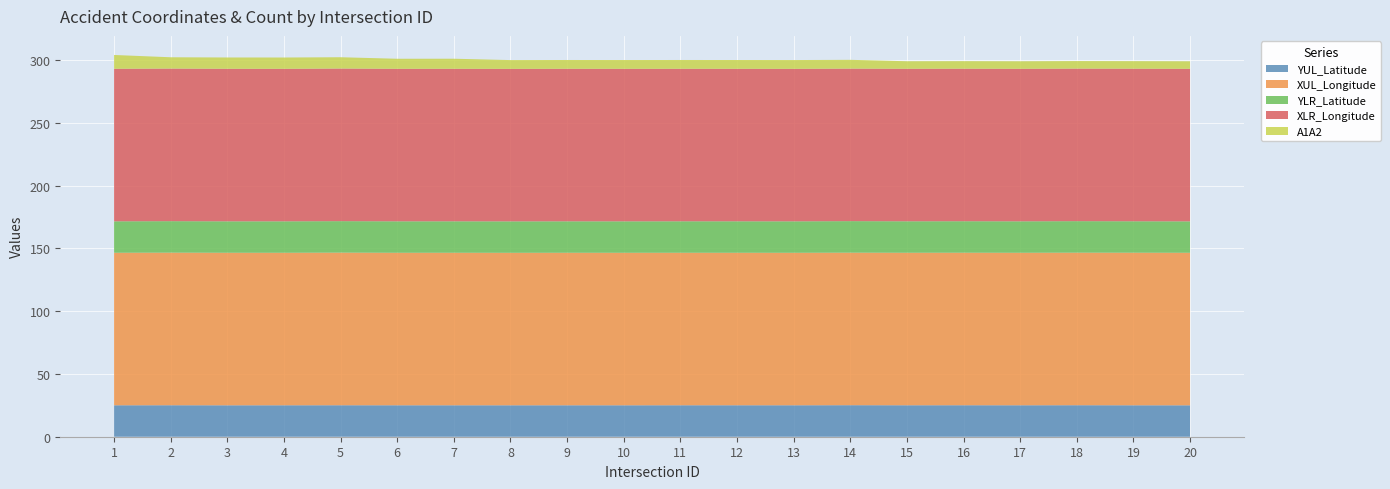

Reading right to left, extract all data points from this chart.

YUL_Latitude: 20=25.0	19=25.0	18=25.1	17=25.0	16=25.1	15=25.1	14=25.1	13=25.0	12=25.1	11=25.1	10=25.0	9=25.0	8=25.0	7=25.0	6=25.0	5=25.1	4=25.0	3=25.0	2=25.1	1=25.0
XUL_Longitude: 20=121.5	19=121.6	18=121.6	17=121.5	16=121.5	15=121.5	14=121.5	13=121.5	12=121.5	11=121.5	10=121.5	9=121.5	8=121.5	7=121.5	6=121.5	5=121.6	4=121.5	3=121.5	2=121.6	1=121.5
YLR_Latitude: 20=25.0	19=25.0	18=25.1	17=25.0	16=25.1	15=25.1	14=25.1	13=25.0	12=25.1	11=25.1	10=25.0	9=25.0	8=25.0	7=25.0	6=25.0	5=25.1	4=25.0	3=25.0	2=25.1	1=25.0
XLR_Longitude: 20=121.5	19=121.6	18=121.6	17=121.5	16=121.5	15=121.5	14=121.5	13=121.5	12=121.5	11=121.5	10=121.5	9=121.5	8=121.5	7=121.5	6=121.5	5=121.6	4=121.5	3=121.5	2=121.6	1=121.5
A1A2: 20=6.0	19=6.0	18=6.0	17=6.0	16=6.0	15=6.0	14=7.0	13=7.0	12=7.0	11=7.0	10=7.0	9=7.0	8=7.0	7=8.0	6=8.0	5=9.0	4=9.0	3=9.0	2=9.0	1=11.0